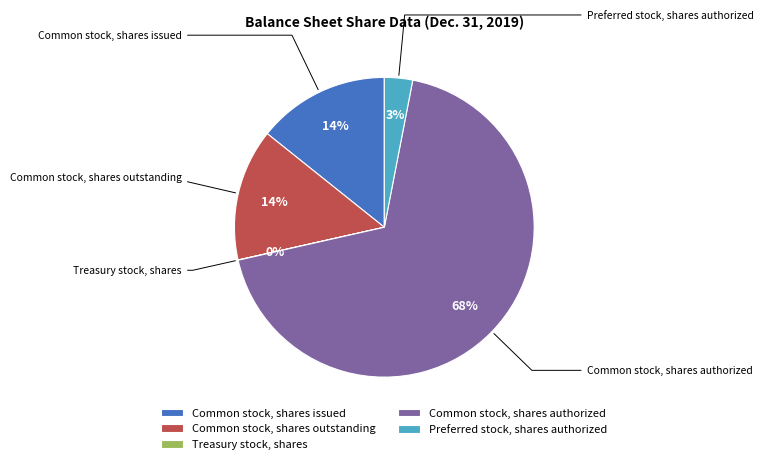

Does Common stock, shares authorized represent more than half of the total?

Yes